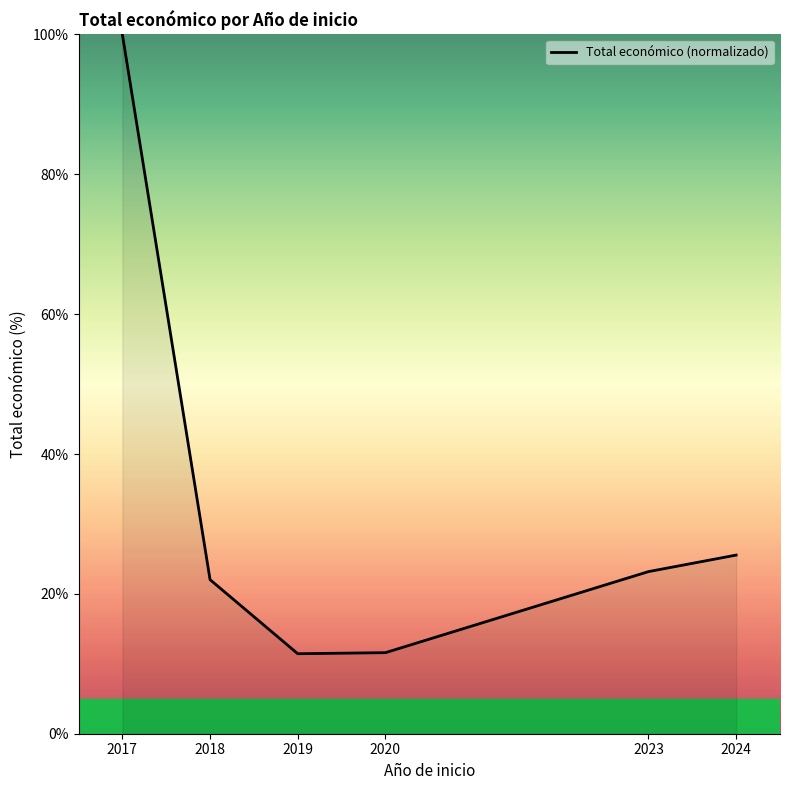

What is the difference between the maximum and minimum values?

88.6